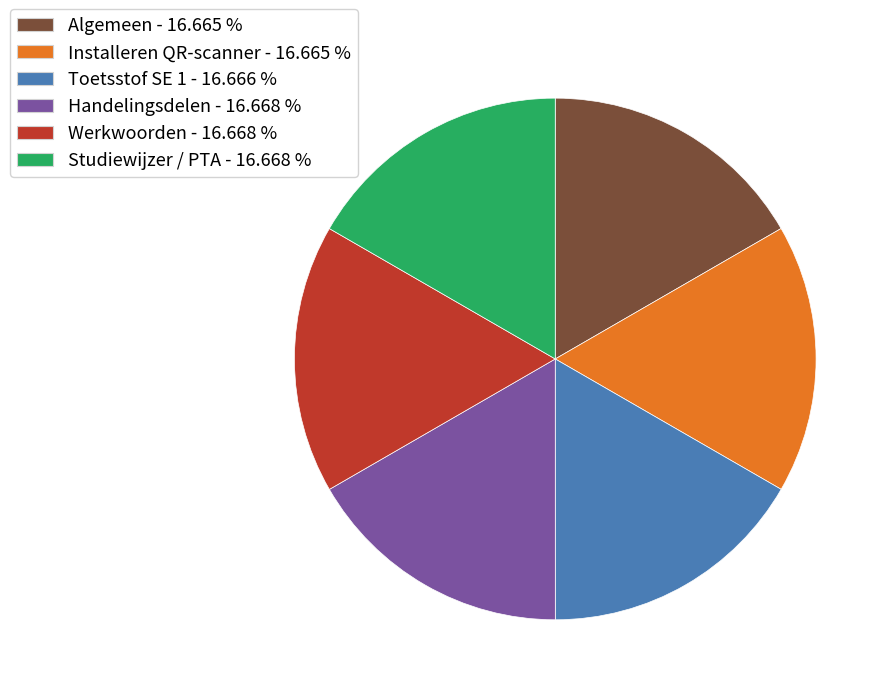

Count the number of slices in the pie.

6